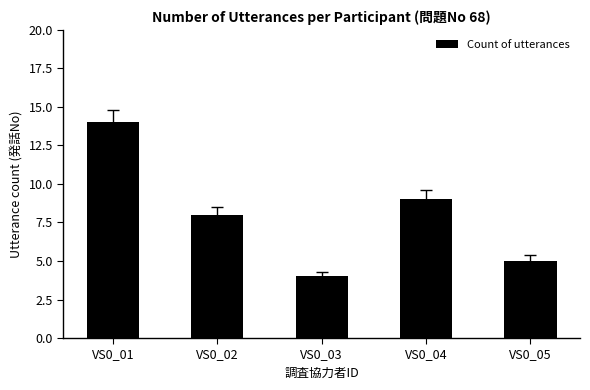

Read the value at VS0_04, to the nearest 5.

10